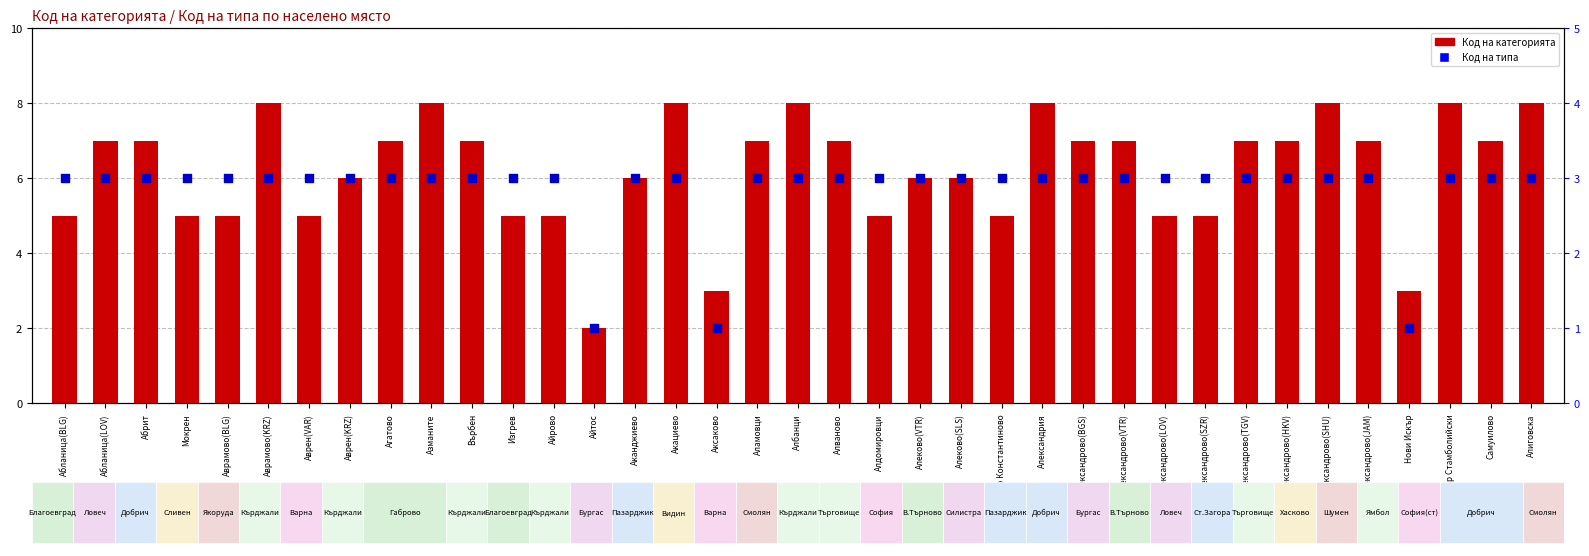

Which series reaches the minimum Y coordinate?

Код на типа